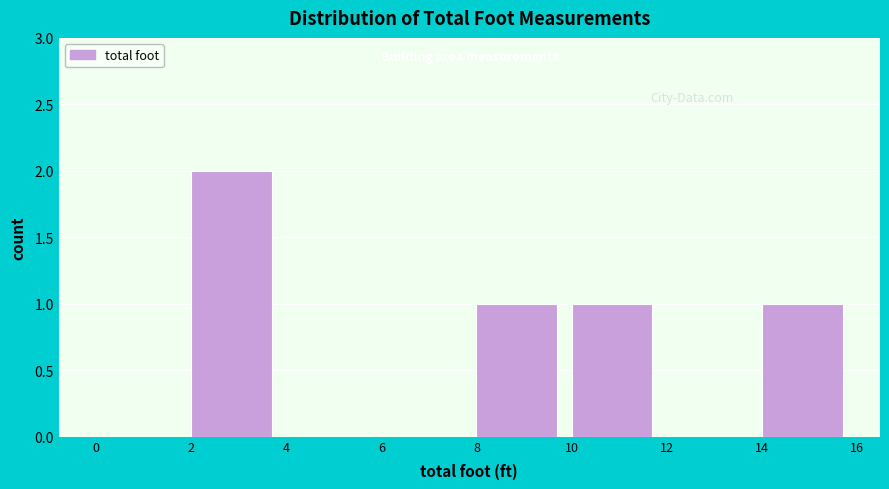

Which range on the x-axis has the tallest bar?

2 to 4